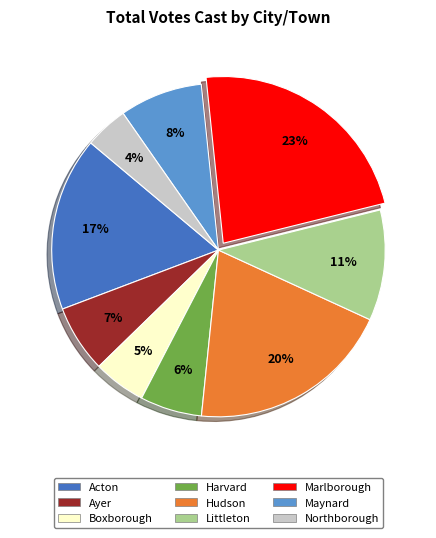

Which slice is the largest?

Marlborough